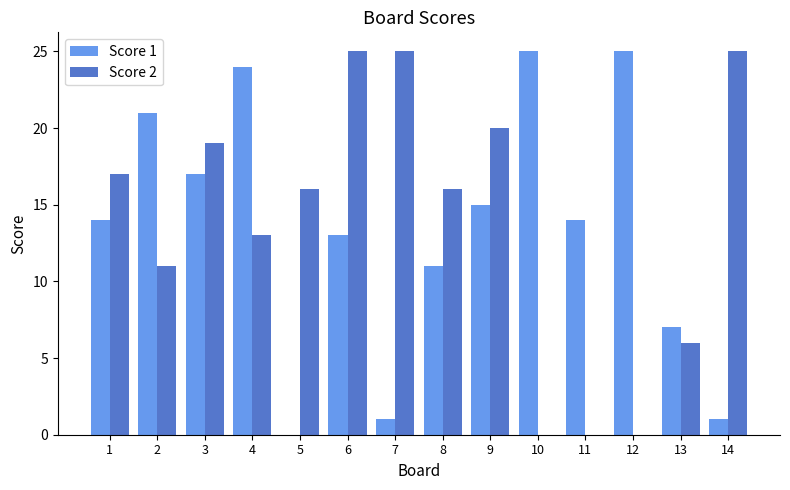

Is the value of Score 2 at 2 greater than the value of Score 1 at 7?

Yes